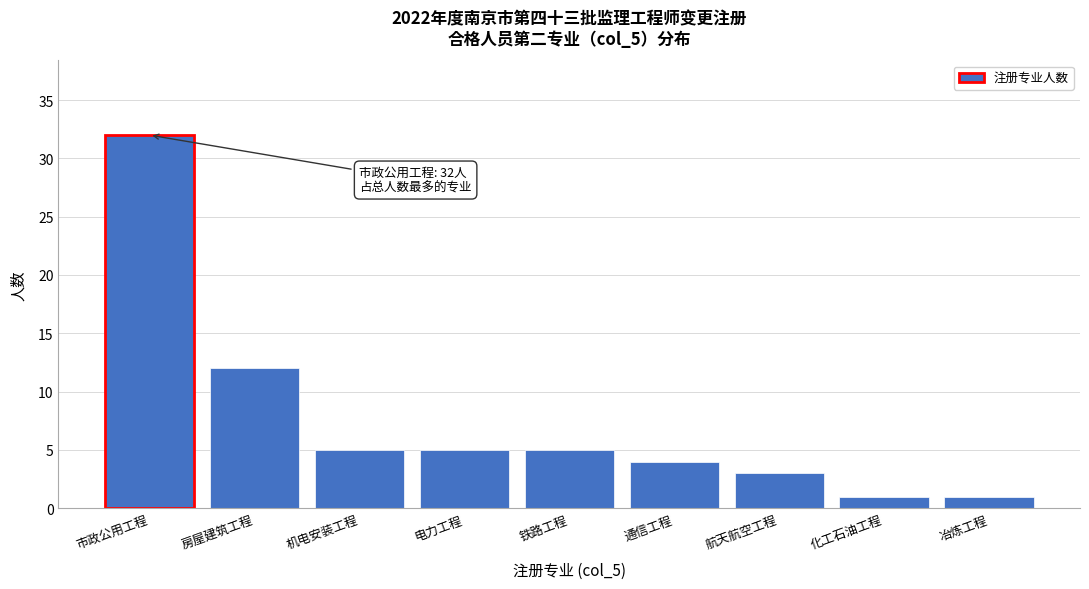

Reading left to right, list all the values displayed in this chart.

市政公用工程=32	房屋建筑工程=12	机电安装工程=5	电力工程=5	铁路工程=5	通信工程=4	航天航空工程=3	化工石油工程=1	冶炼工程=1